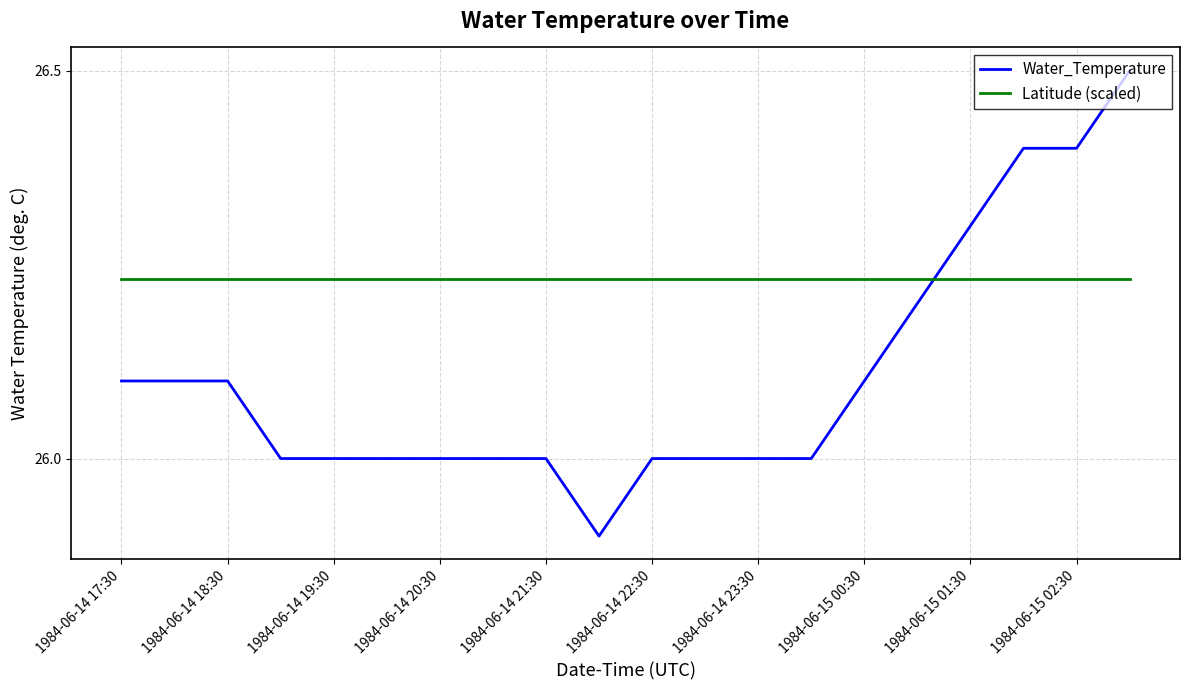

What is the sum of all Latitude (scaled) values?

524.6